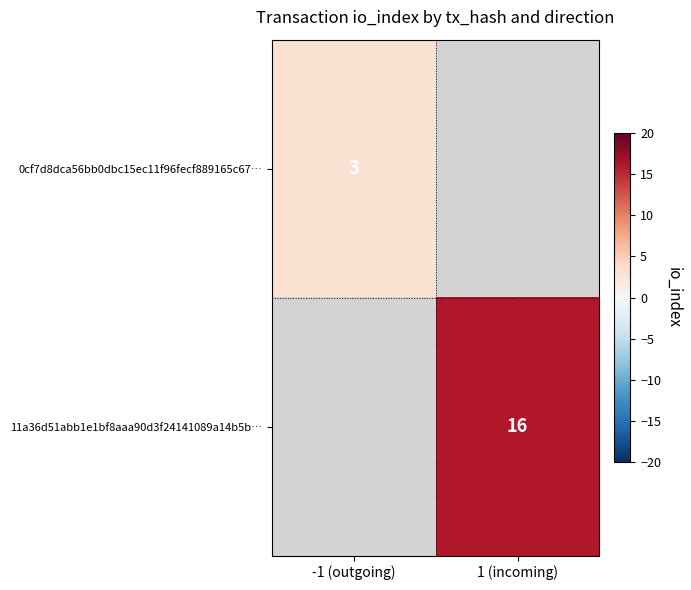

Which has a higher value, -1 (outgoing) or 1 (incoming)?

1 (incoming)